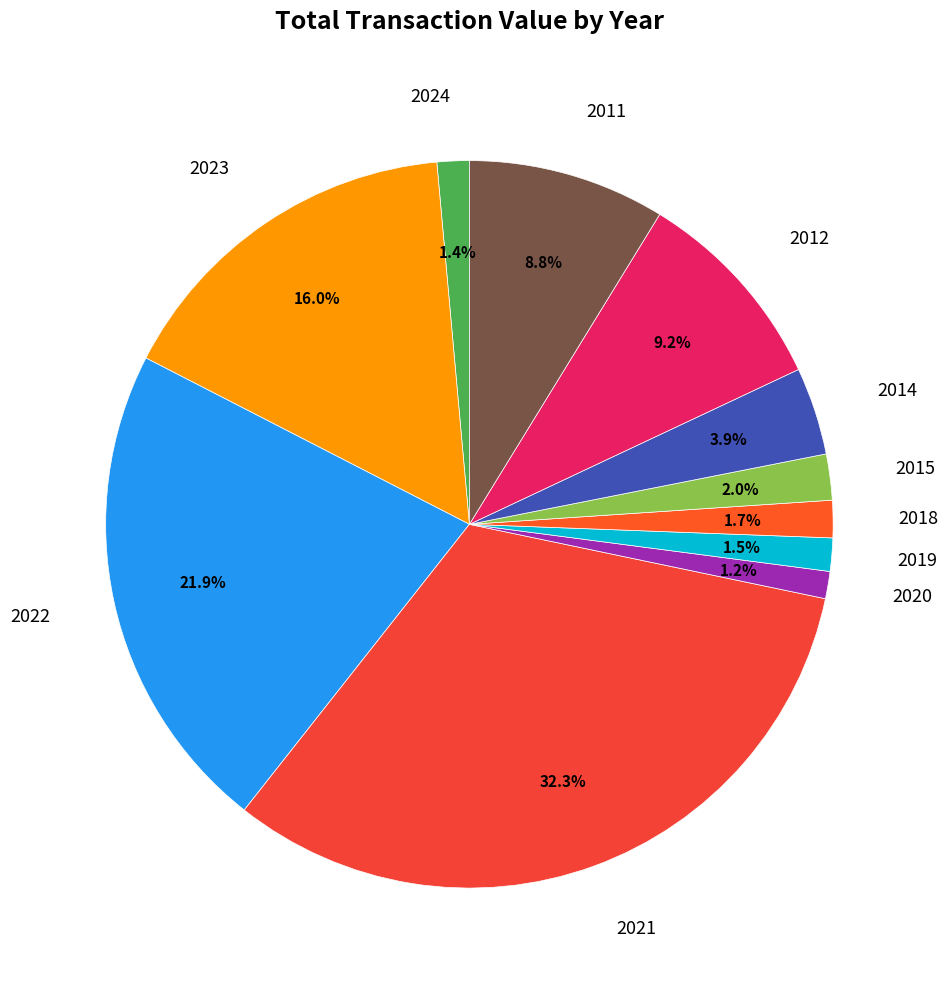

How many slices are in this pie chart?

11